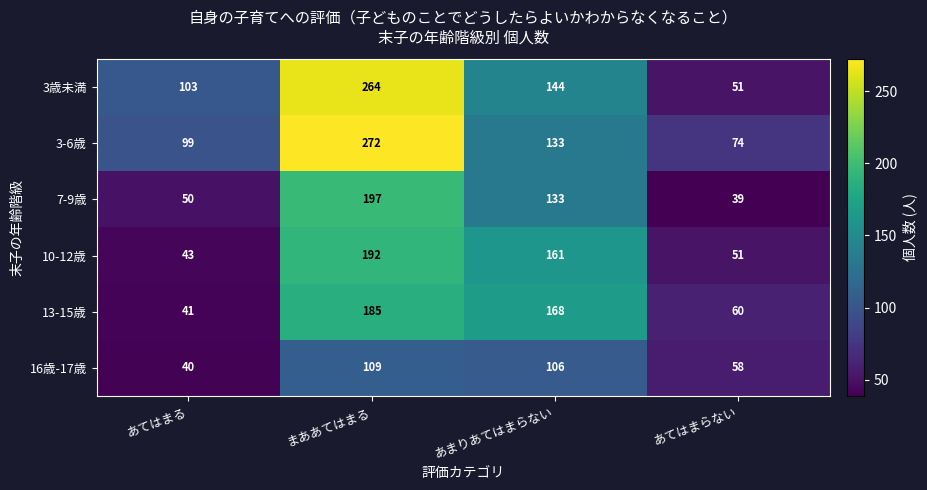

Reading left to right, what are all the values shown in this chart?

3歳未満: あてはまる=103	まああてはまる=264	あまりあてはまらない=144	あてはまらない=51
3-6歳: あてはまる=99	まああてはまる=272	あまりあてはまらない=133	あてはまらない=74
7-9歳: あてはまる=50	まああてはまる=197	あまりあてはまらない=133	あてはまらない=39
10-12歳: あてはまる=43	まああてはまる=192	あまりあてはまらない=161	あてはまらない=51
13-15歳: あてはまる=41	まああてはまる=185	あまりあてはまらない=168	あてはまらない=60
16歳-17歳: あてはまる=40	まああてはまる=109	あまりあてはまらない=106	あてはまらない=58